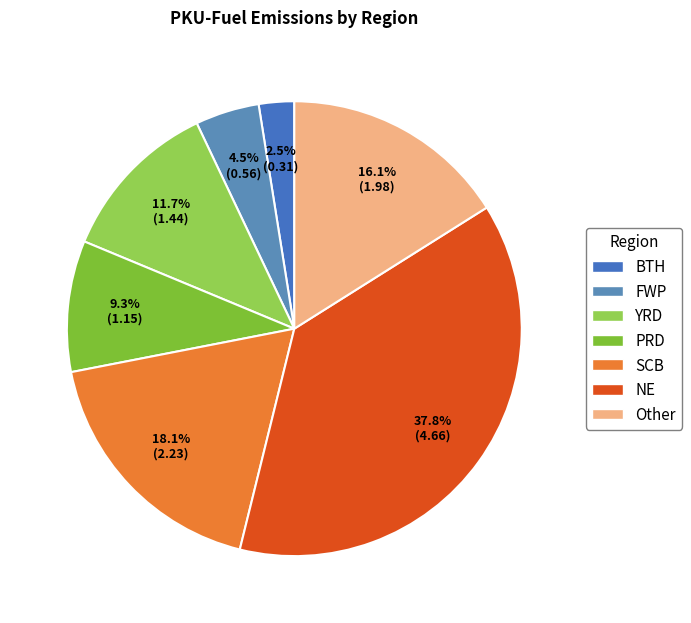

Is the sum of PRD and Other greater than half?

No